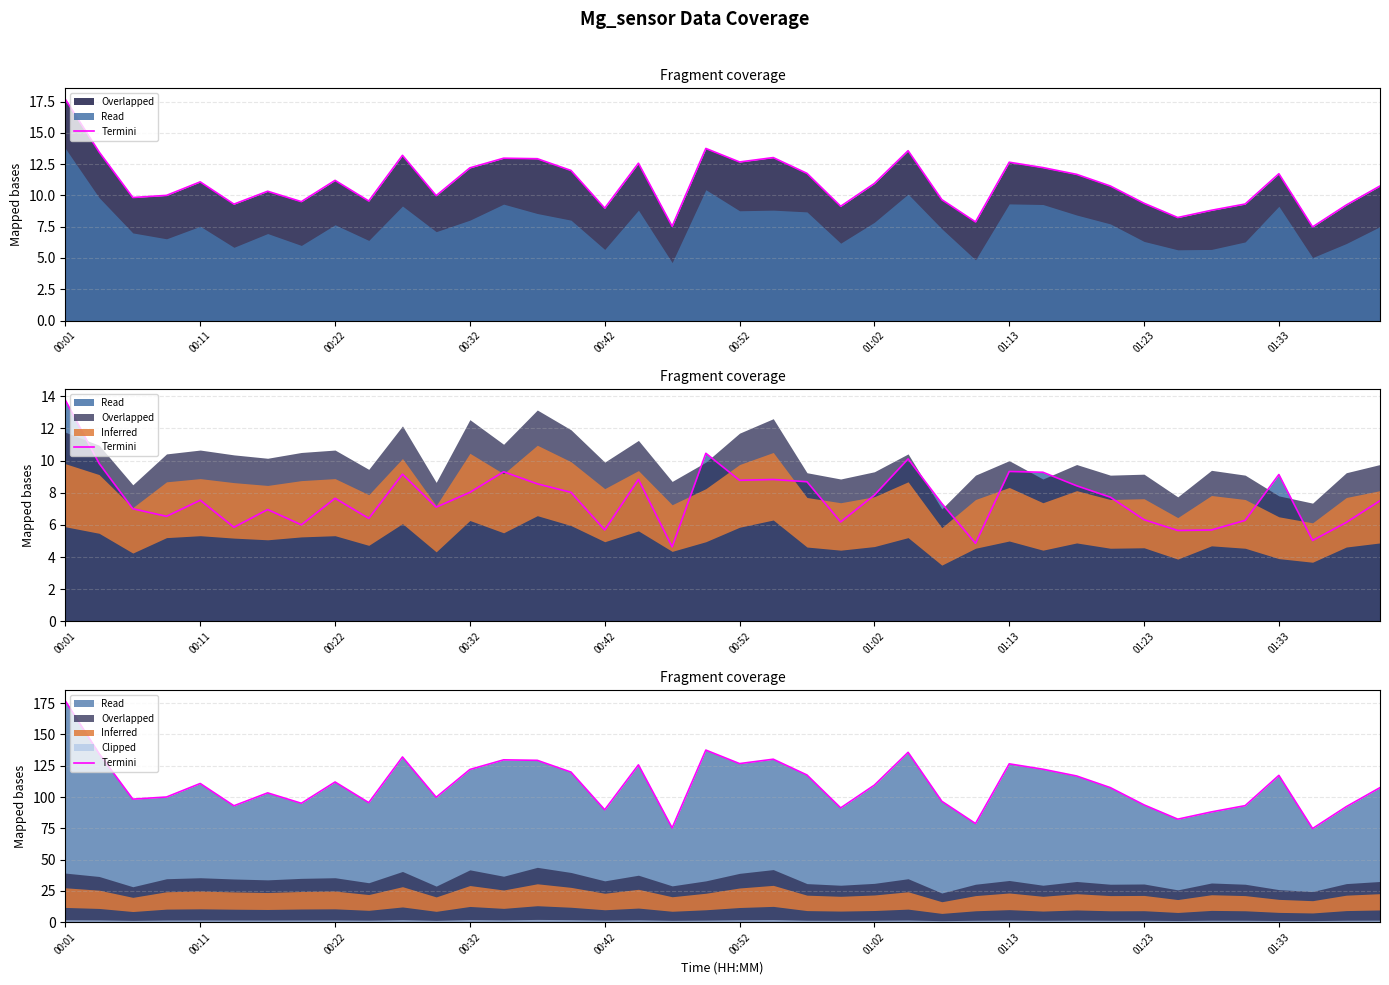

What is the sum of the values at 00:01 and 01:33?

294.0